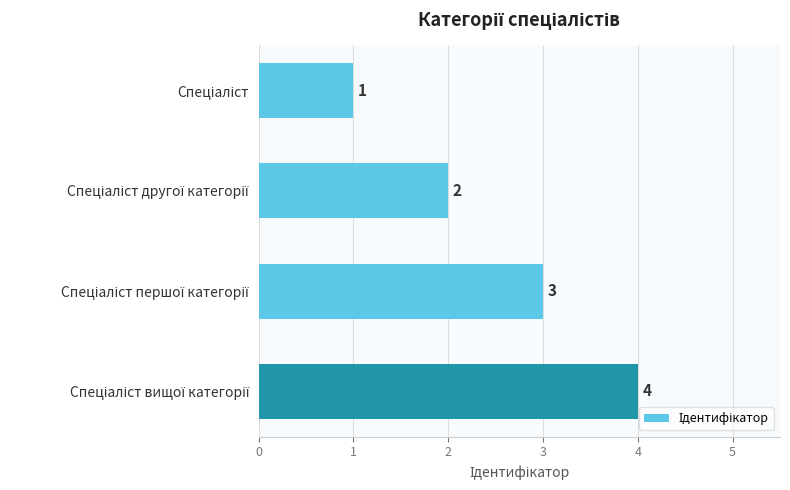

What is the value of the 2nd bar from the top?

2